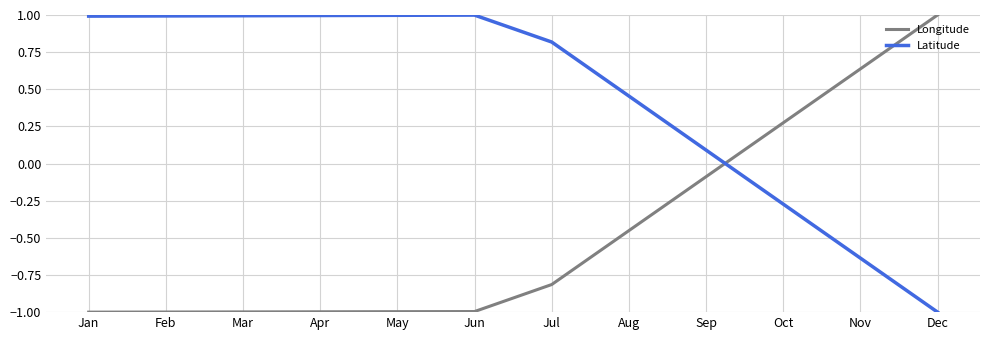

How many values in Longitude are below zero?

9